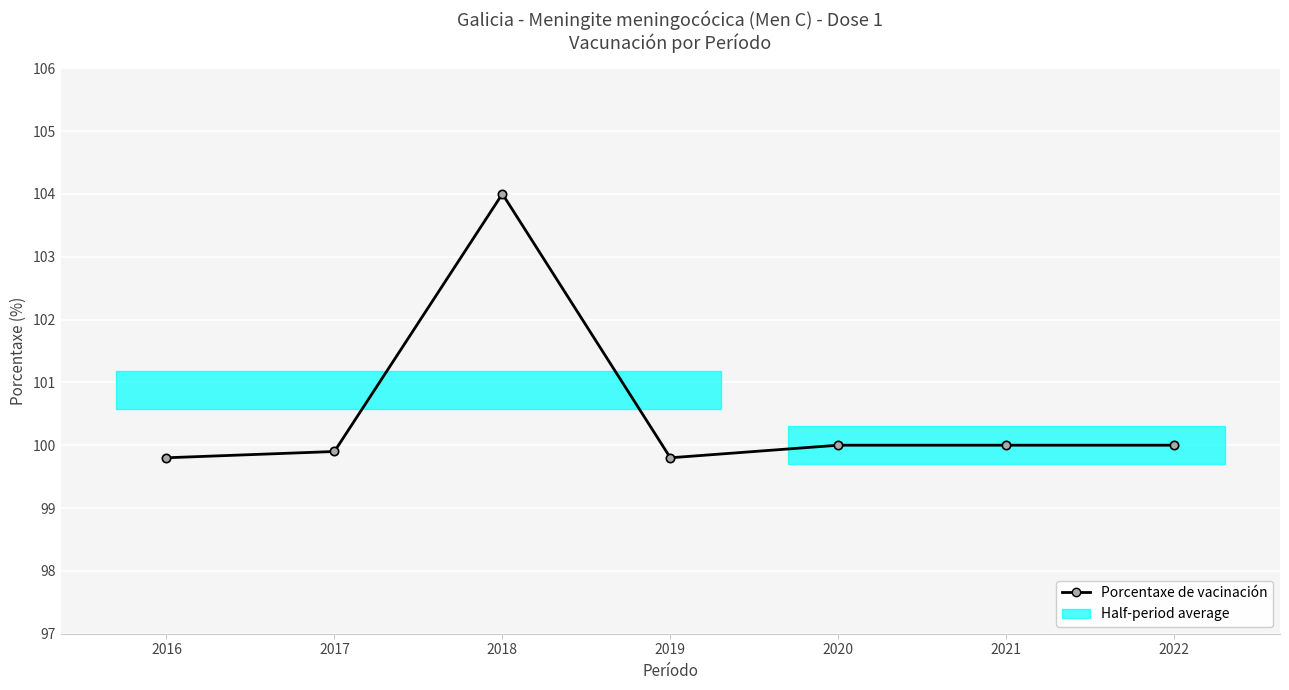

Is this an area chart (filled region under the line)?

No